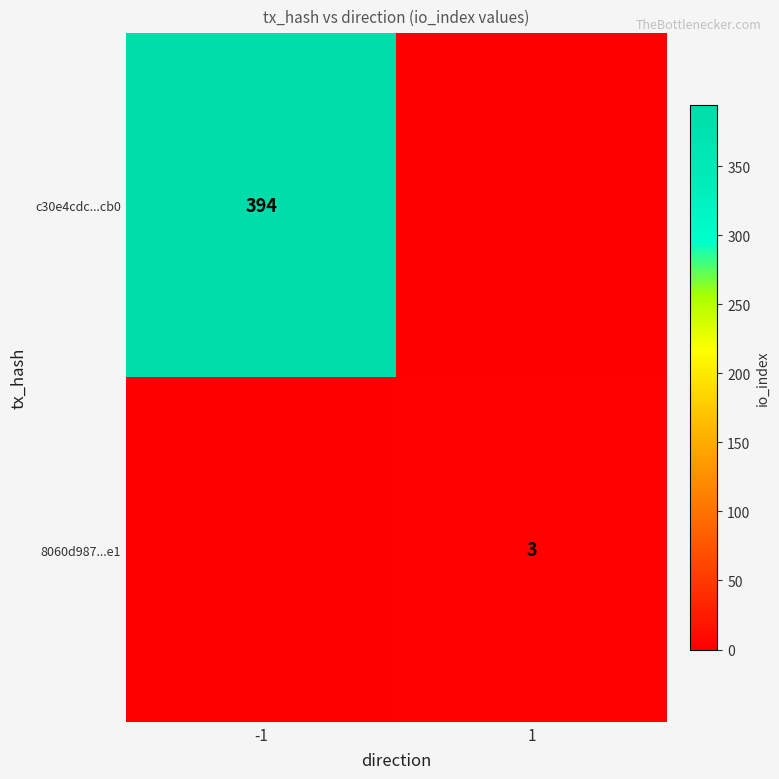

Is the value of c30e4cdc...cb0 at -1 greater than the value of 8060d987...e1 at 1?

Yes